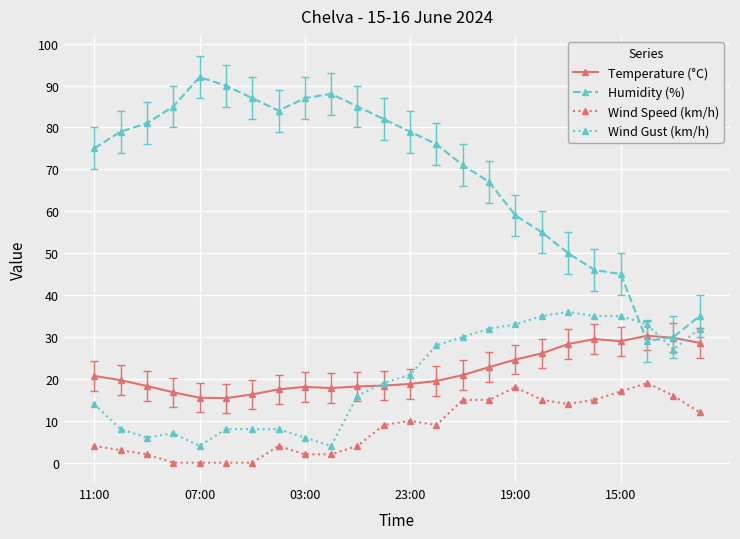

Which series has the largest range (max minus min)?

Humidity (%)